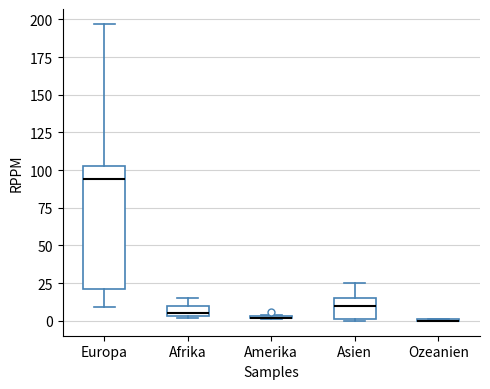

Comparing the boxes themselves (not the whiskers), which one is the tallest?

Europa